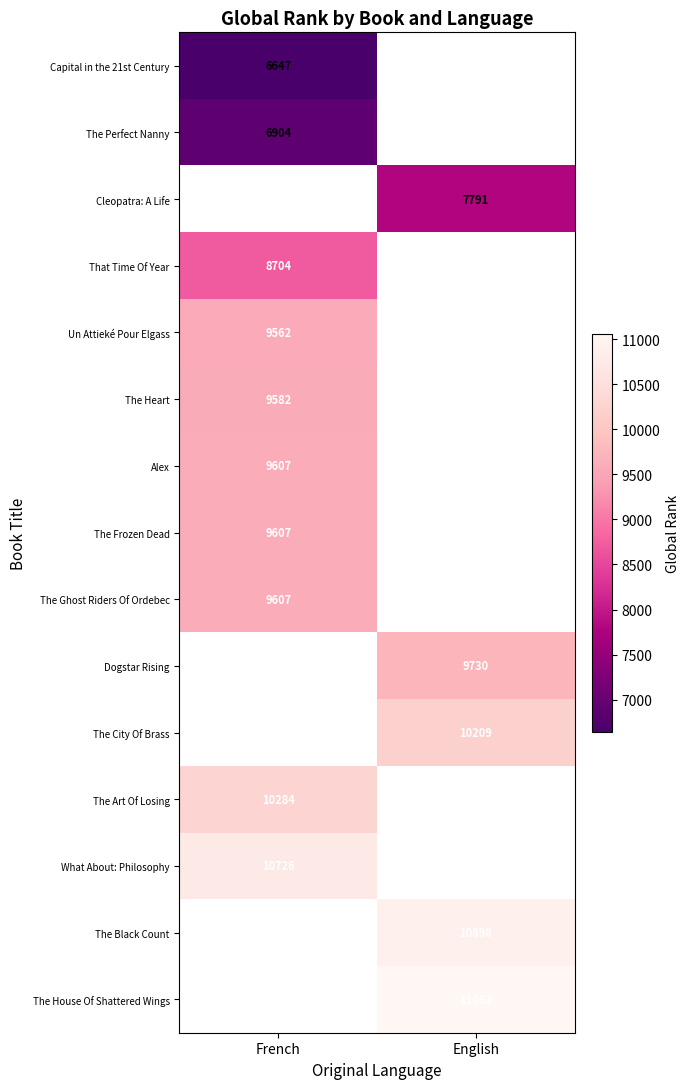

Is it true that The Black Count equals 10898 at English?

True